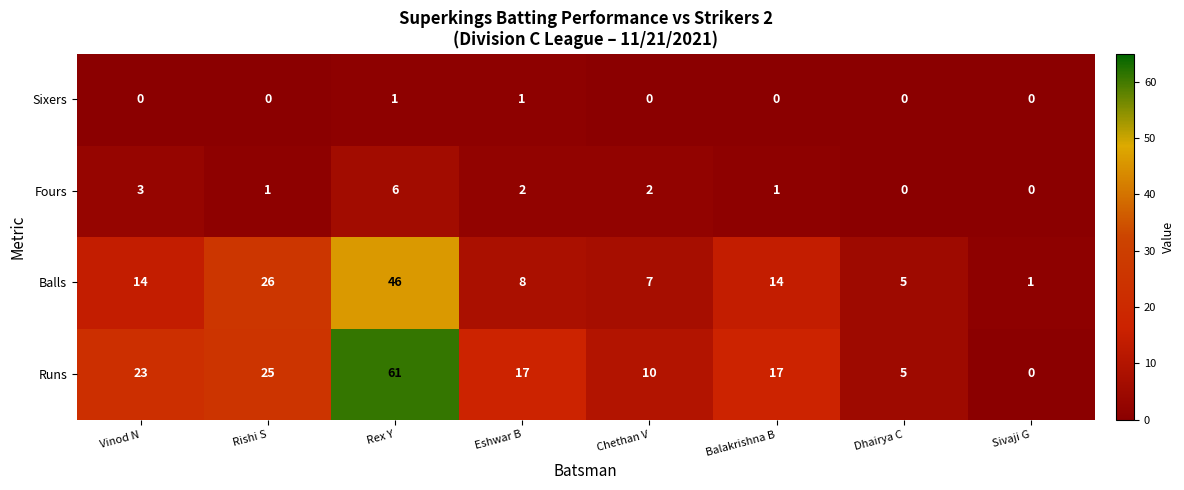

List the series in order of their peak value, lowest first.

Sixers, Fours, Balls, Runs